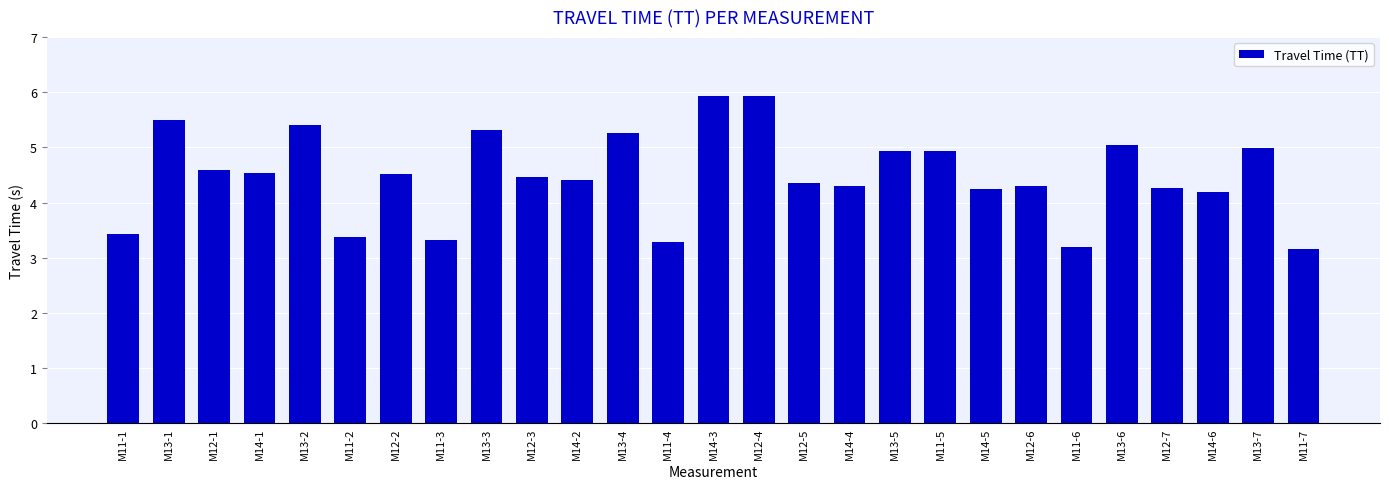

Which has a higher value, M14-2 or M13-4?

M13-4